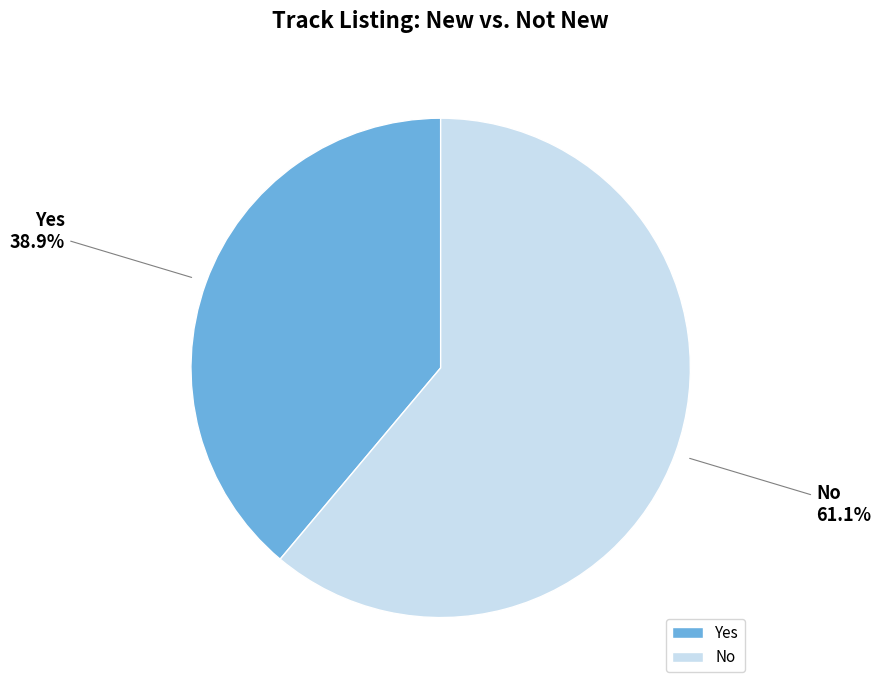

What is the ratio of the value at Yes to the value at No?

0.6